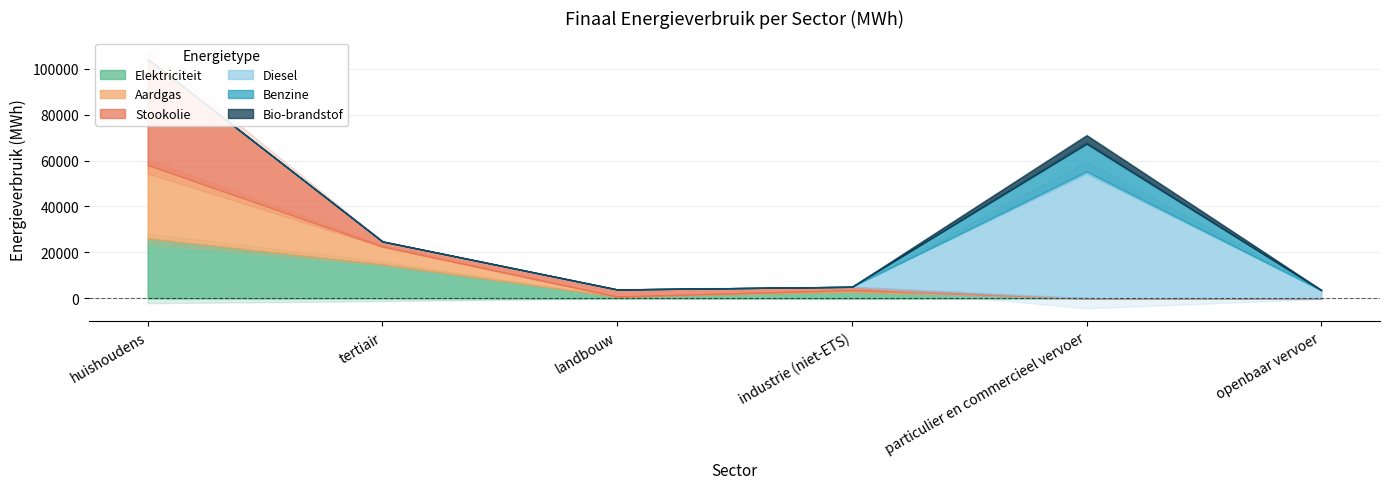

Does the chart display data point markers on the line(s)?

No